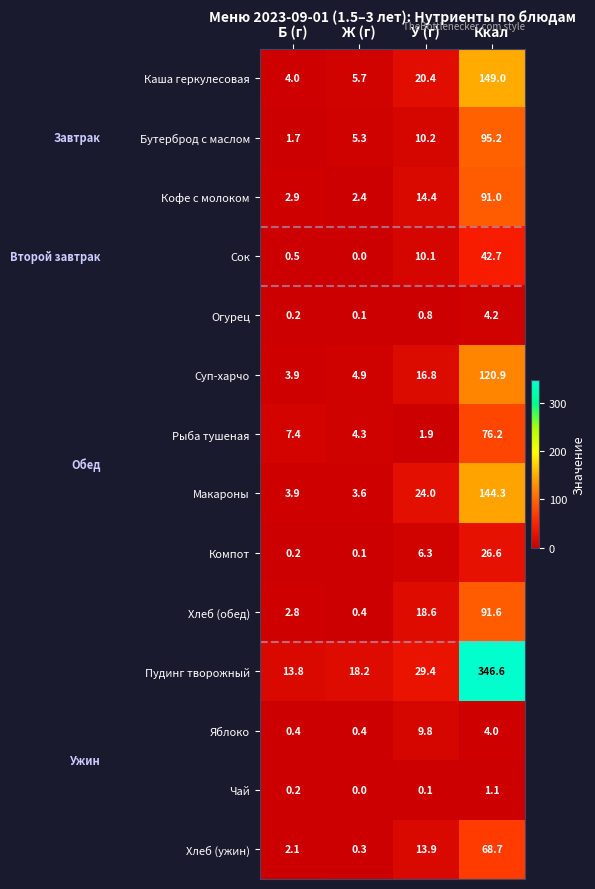

At which label is Яблоко closest to 5?

Ккал